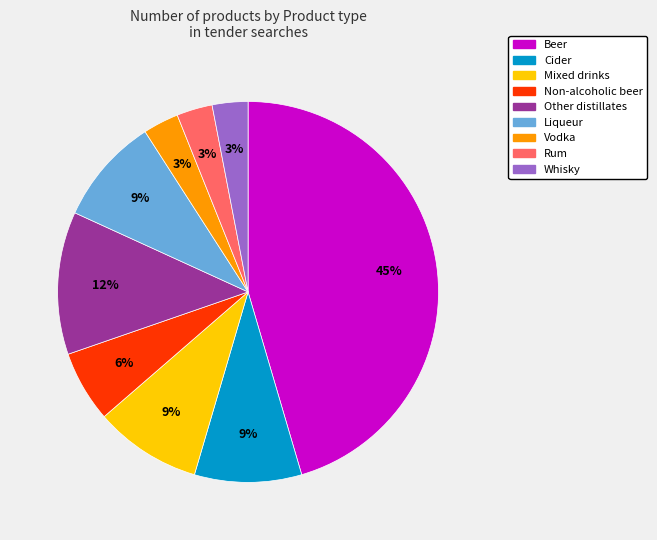

Is it true that Beer is 45% of the pie?

True